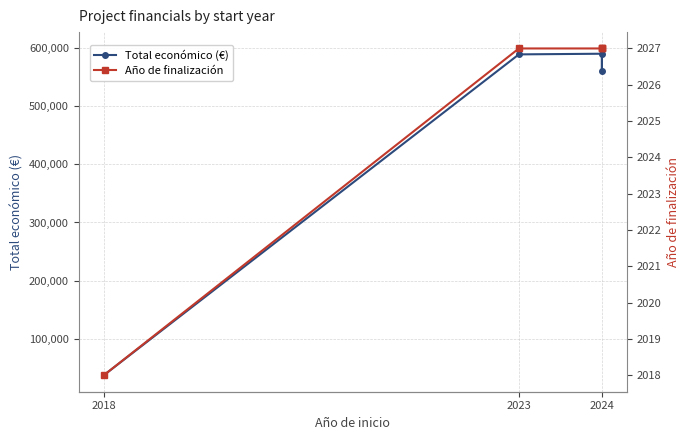

Is the value of Total económico (€) at 2024 greater than the value of Año de finalización at 2018?

Yes